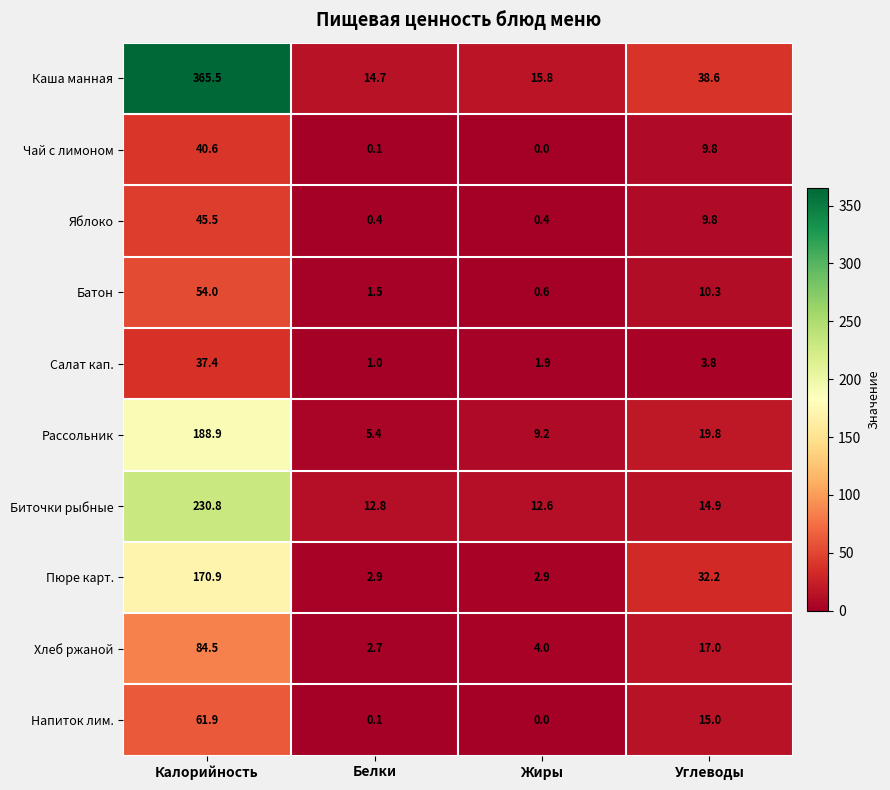

What is the difference between the second highest and second lowest values in the Каша манная series?

22.8